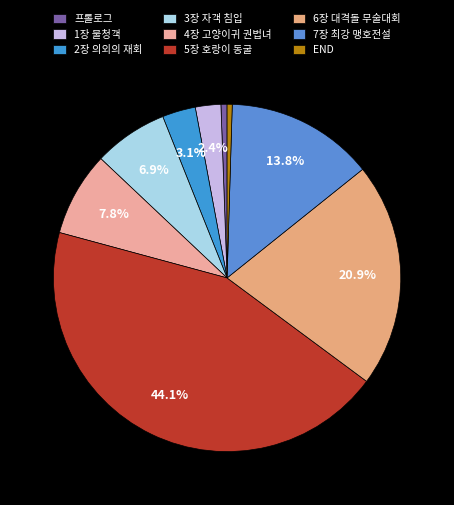

Rank the categories by value from lowest to highest.

END, 프롤로그, 1장 불청객, 2장 의외의 재회, 3장 자객 침입, 4장 고양이귀 권법녀, 7장 최강 맹호전설, 6장 대격돌 무술대회, 5장 호랑이 동굴